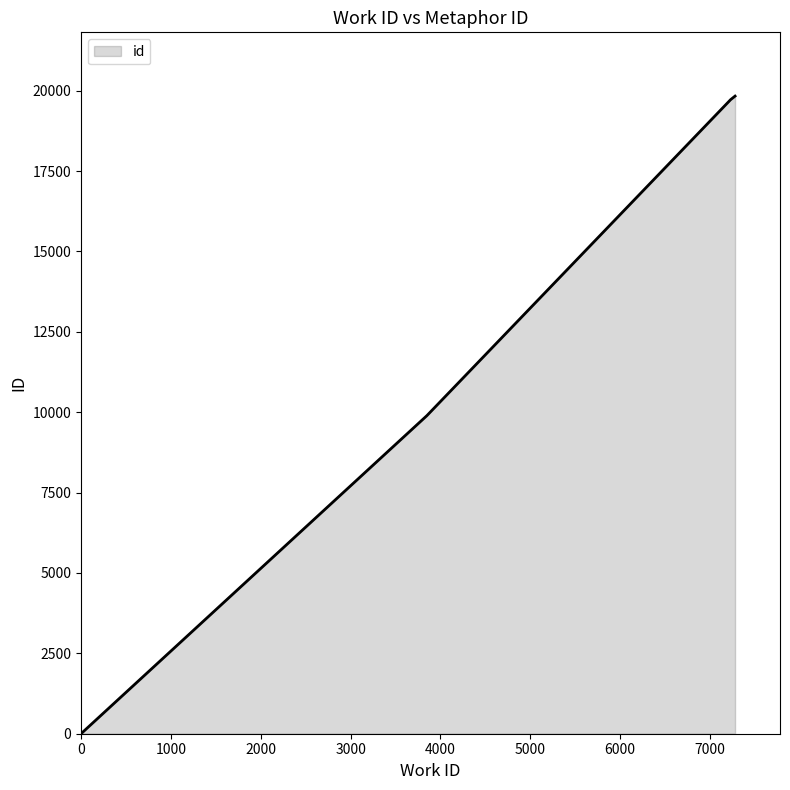

What is the average value?

12362